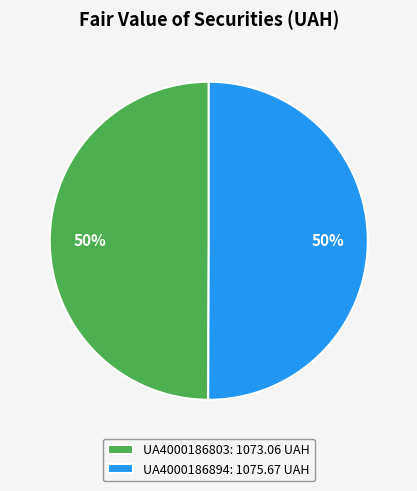

To the nearest percent, what percentage of the pie is UA4000186803: 1073.06 UAH?

50%